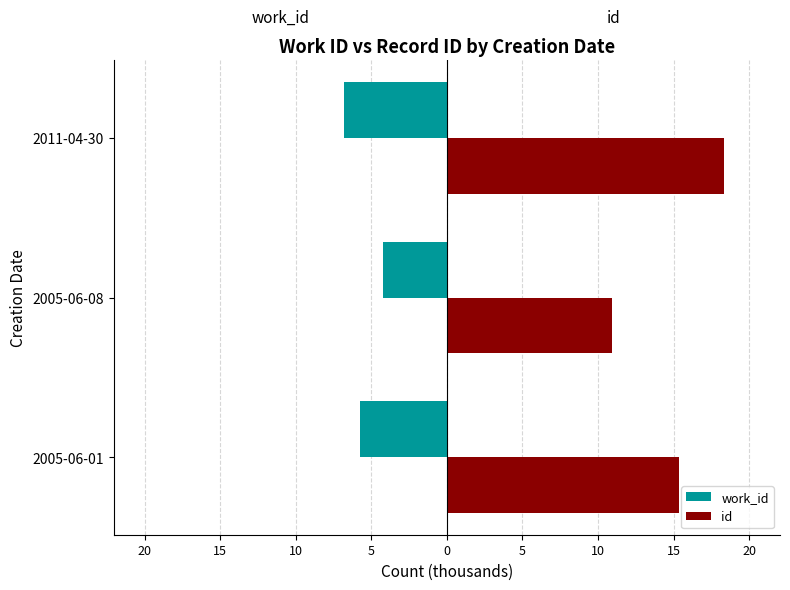

What are all the series names shown in the legend?

work_id, id